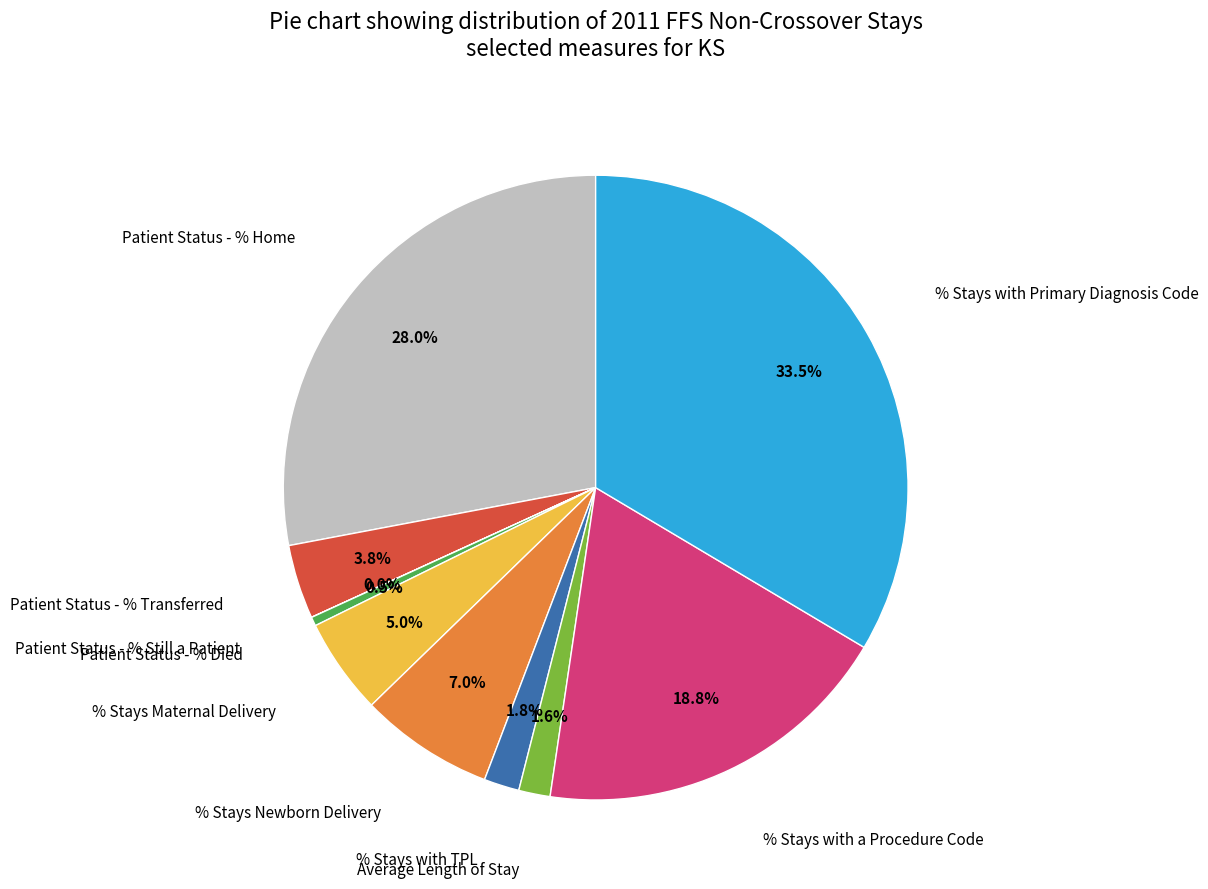

Combined, do Patient Status - % Home and Patient Status - % Transferred account for over 50%?

No